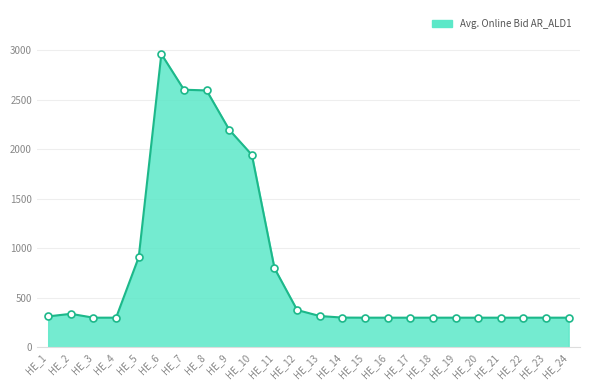

Which has a higher value, HE_12 or HE_3?

HE_12